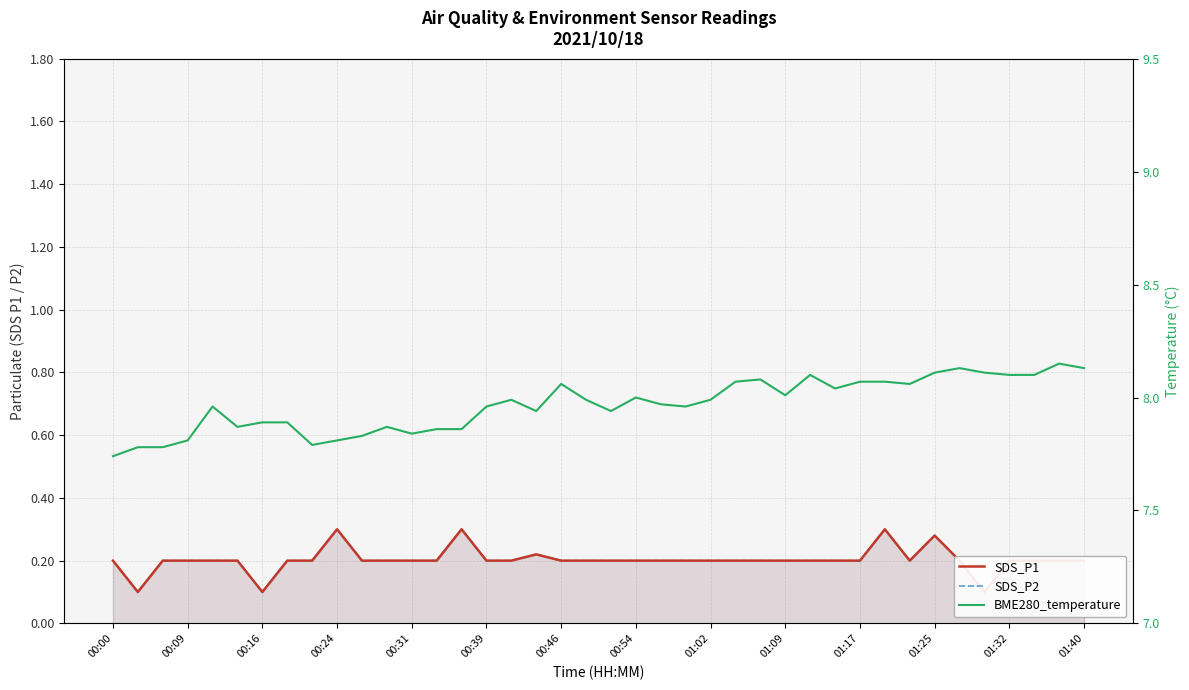

True or false: SDS_P2 and SDS_P1 intersect in this chart.

False